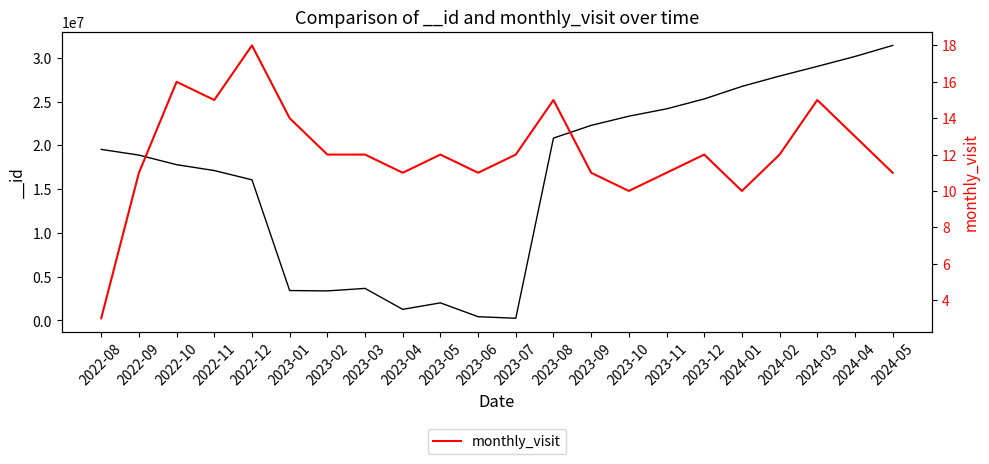

Does the chart have visible grid lines?

No